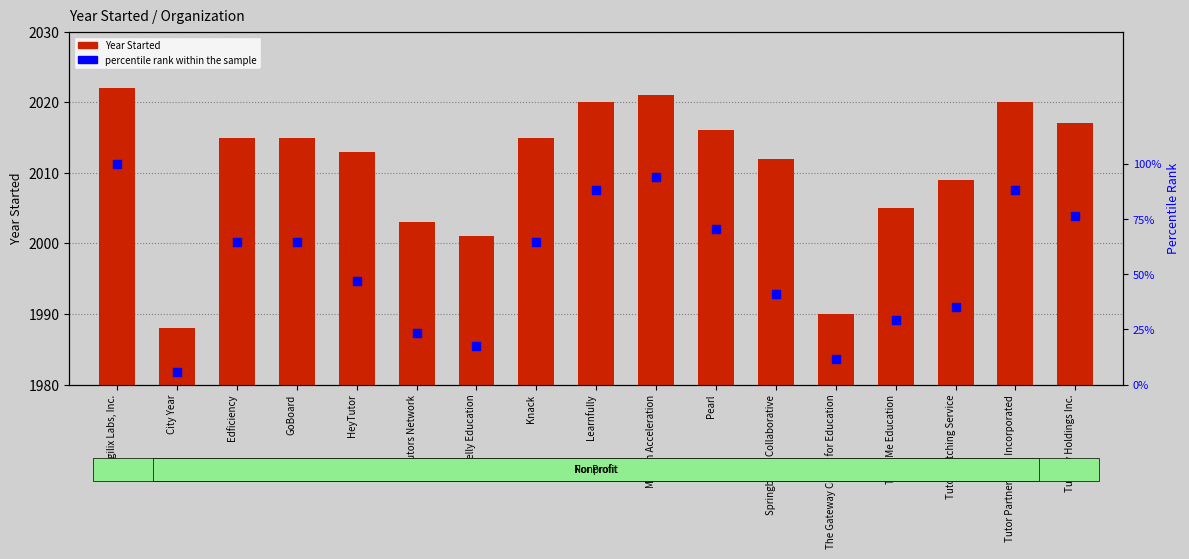

At how many categories does at least one series exceed 806?

17